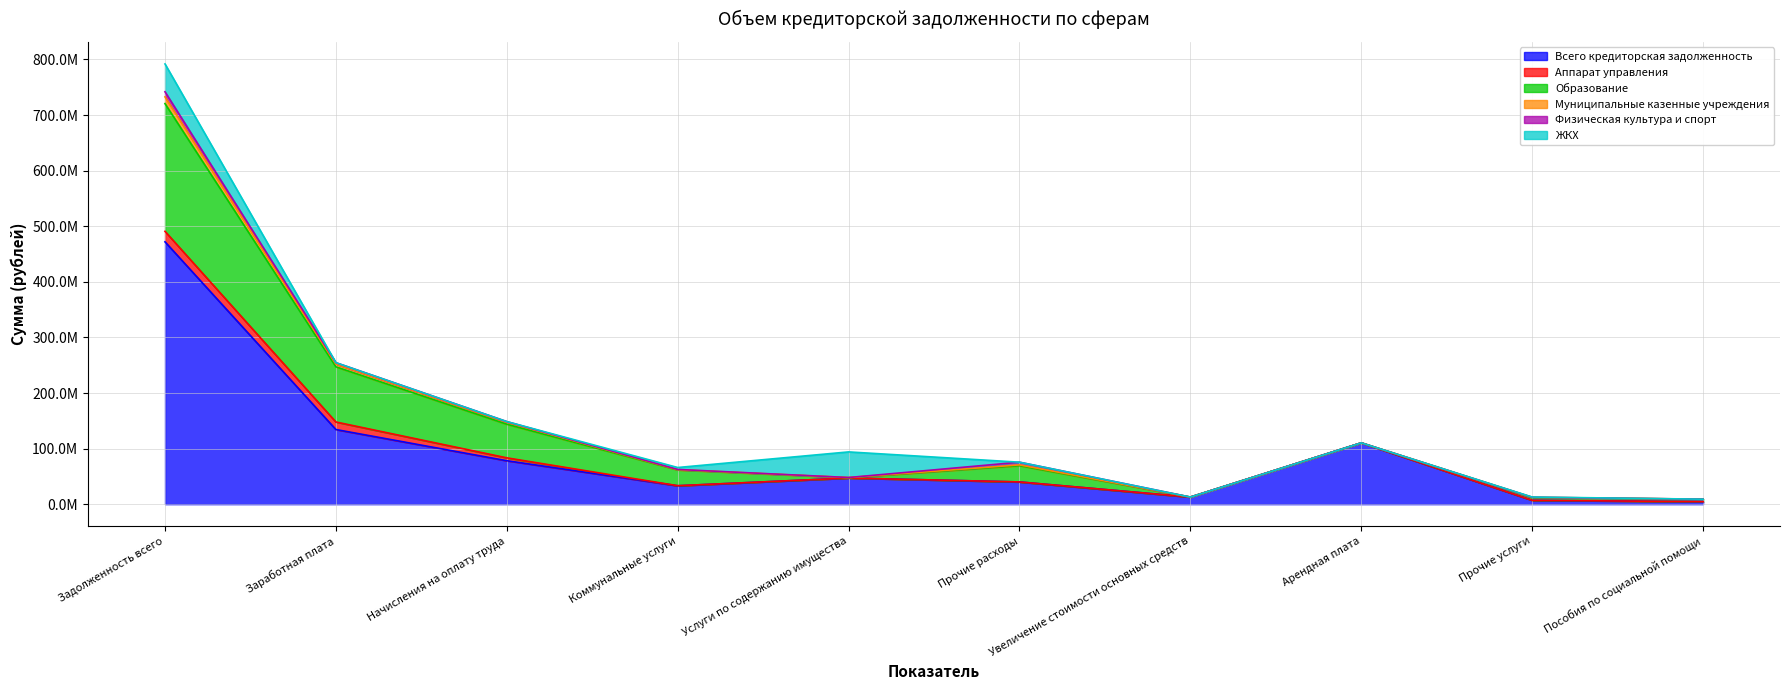

How many interior local valleys does the Физическая культура и спорт series have?

1